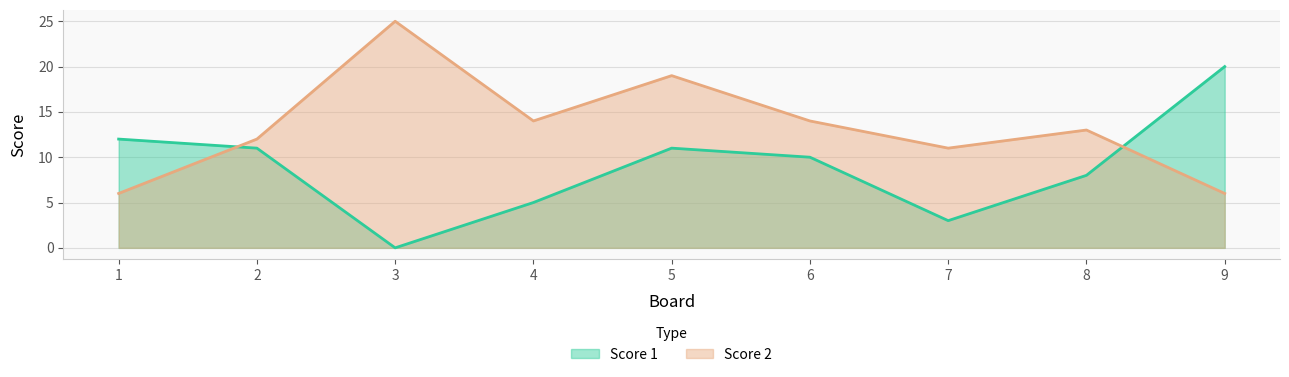

Is it true that Score 2 equals 31 at 5?

False